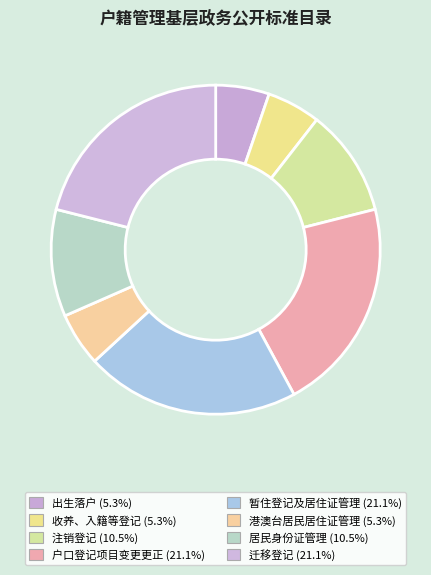

Count the number of slices in the pie.

8